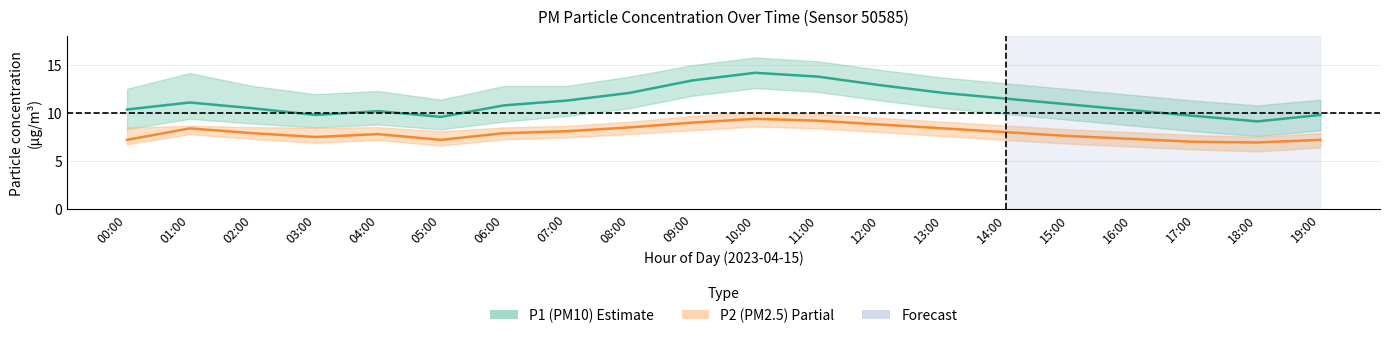

The value of P2 (PM2.5) at 01:00 is 1.8. True or false?

False